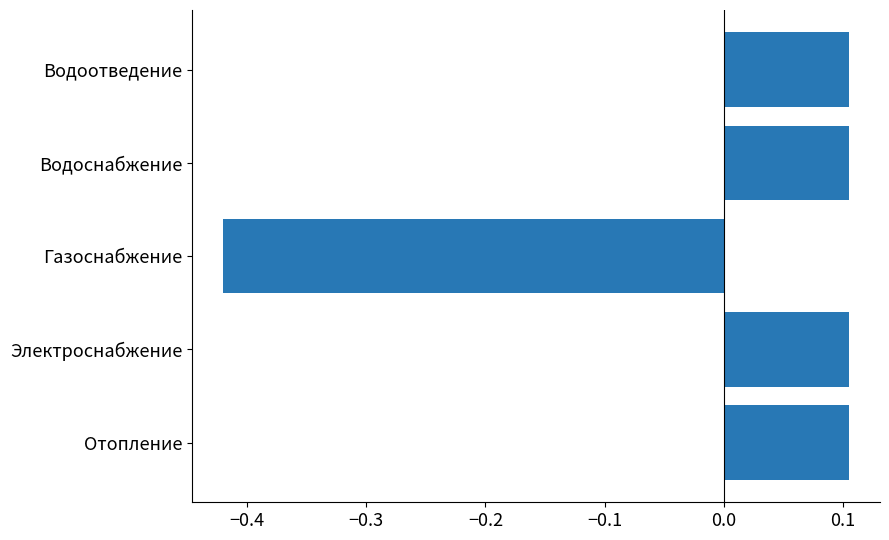

What is the change in value from Газоснабжение to Водоотведение?

+0.5